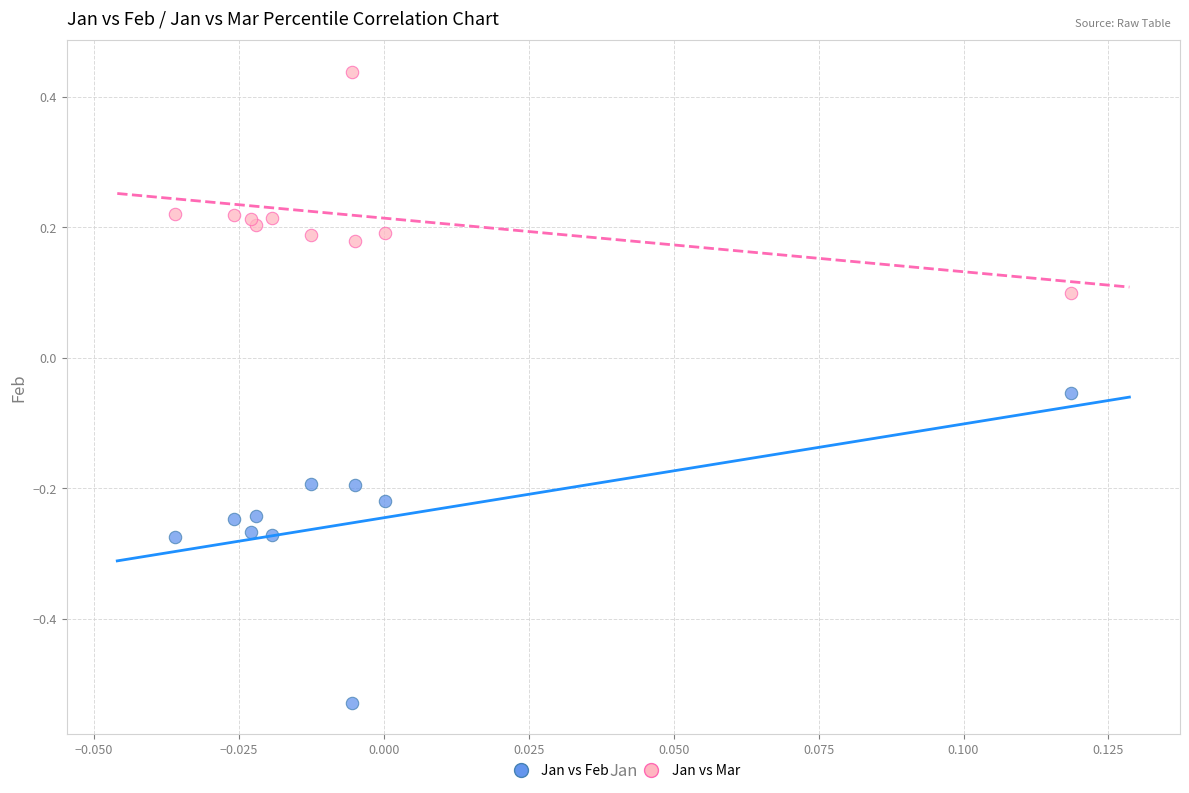

Which series contains the highest Y value?

Jan vs Mar